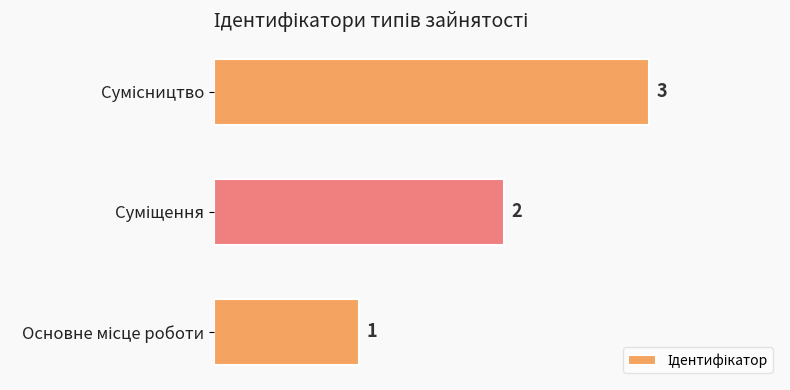

How many bars are there in total?

3